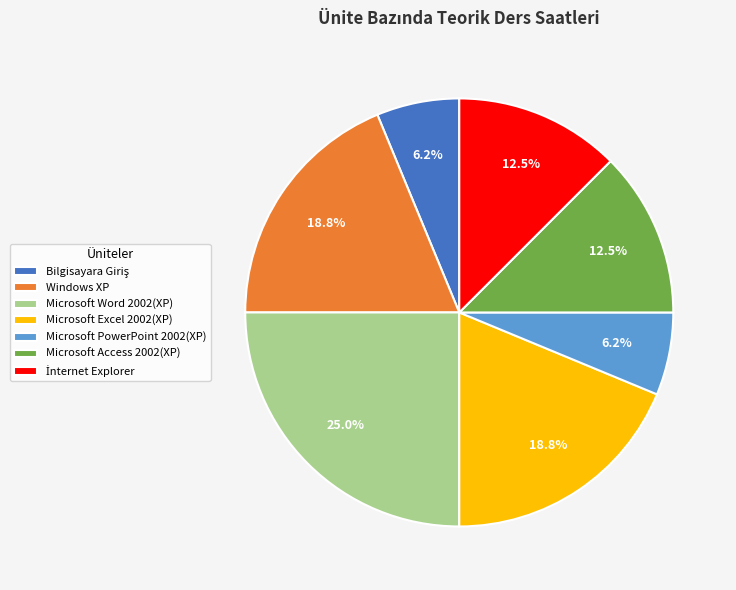

To the nearest percent, what is the average slice percentage?

14%